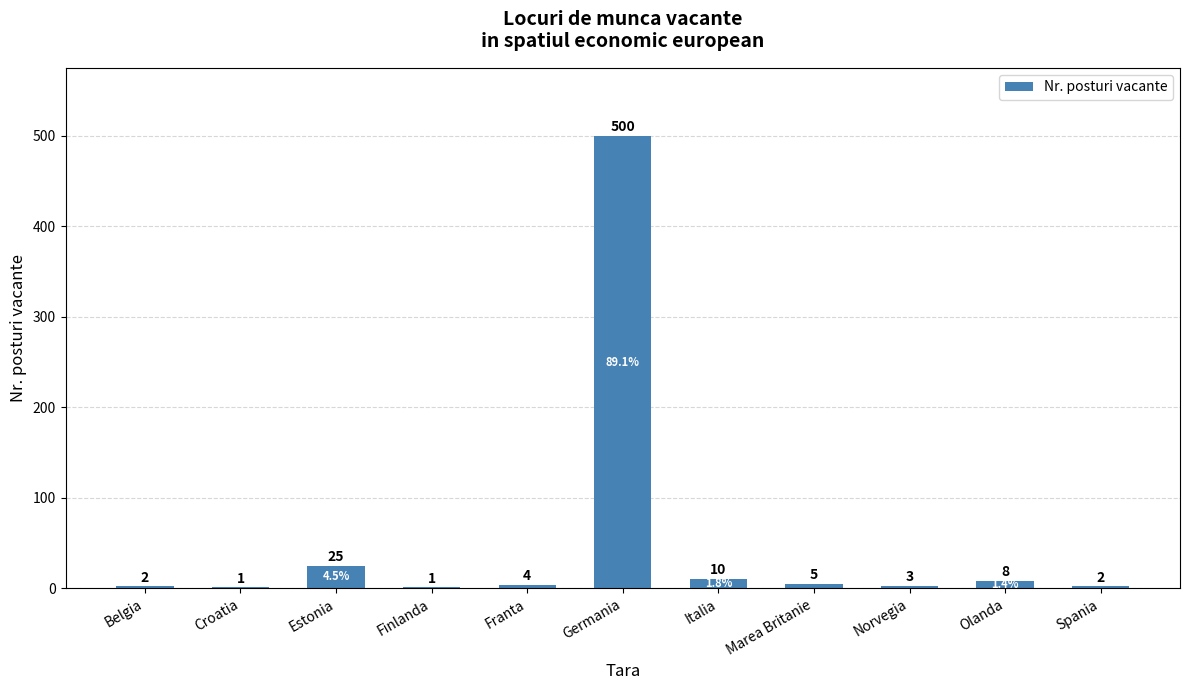

The chart shows a value of 5 at Marea Britanie. True or false?

True